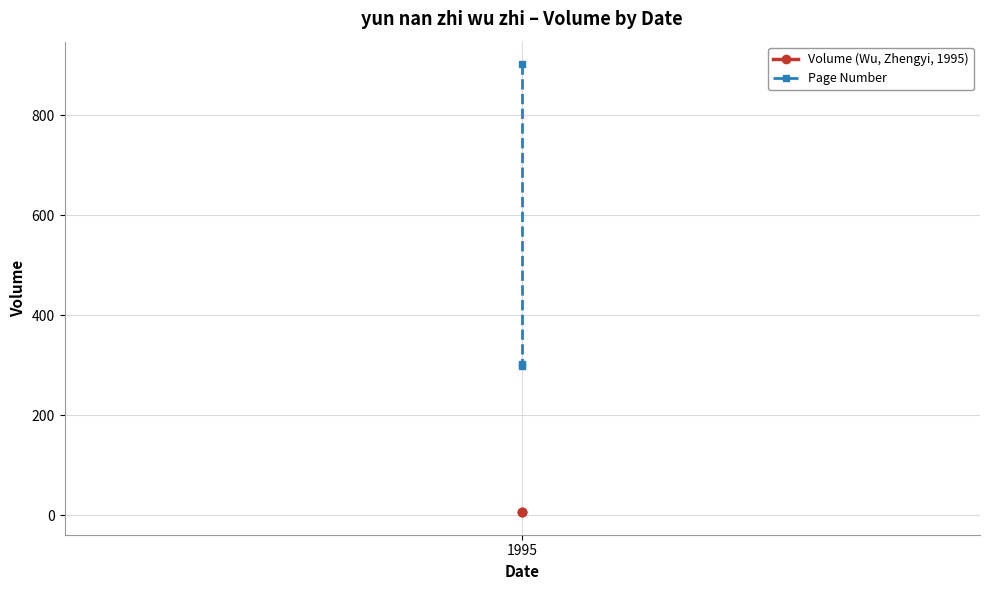

Reading left to right, transcribe all the data shown in this chart.

Volume (Wu, Zhengyi, 1995): 6	6	6
Page Number: 902	299	302